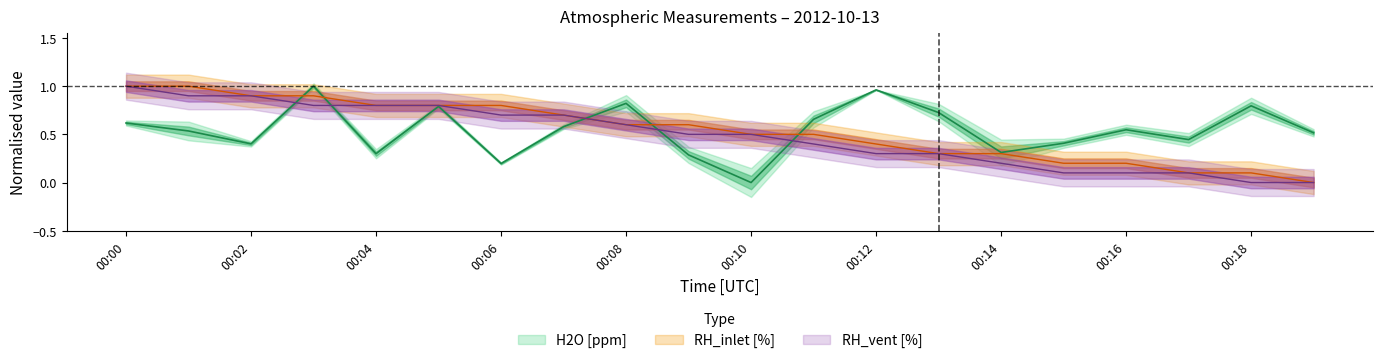

Which has a higher value, 15:00 or 17:00?

17:00